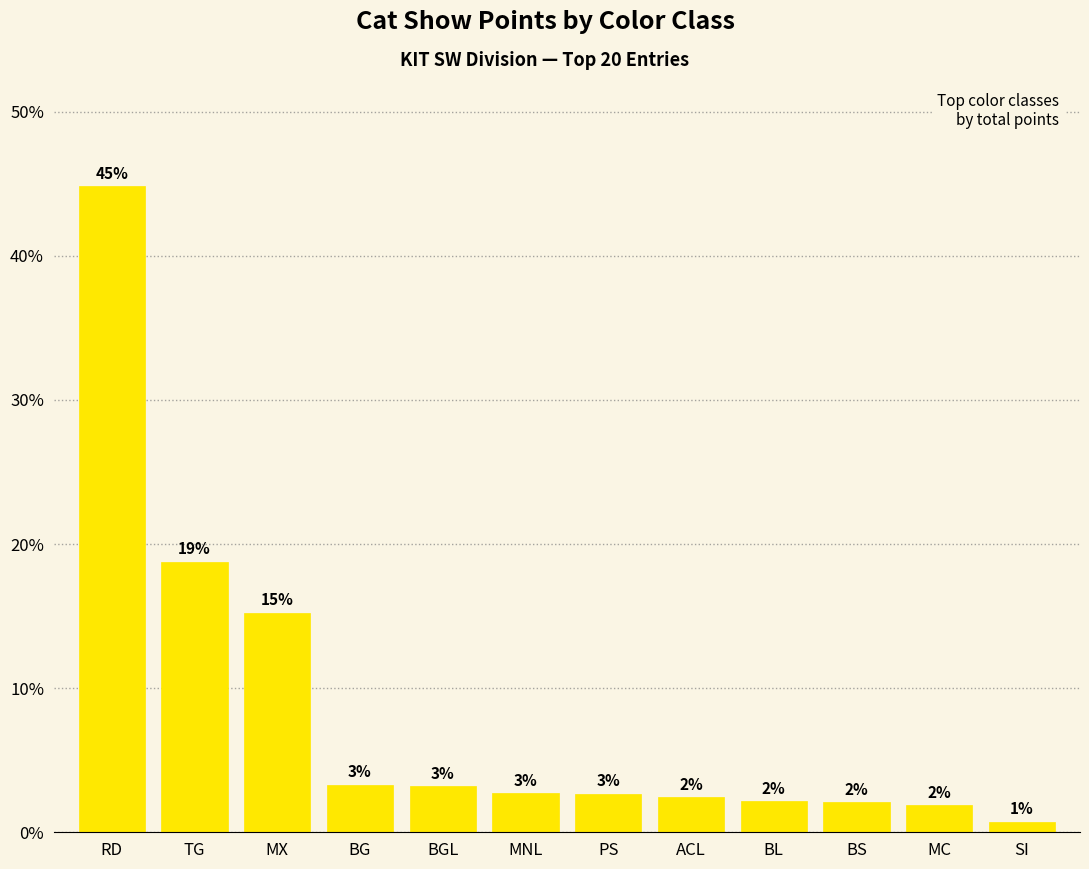

What is the minimum value shown in the chart?

0.7